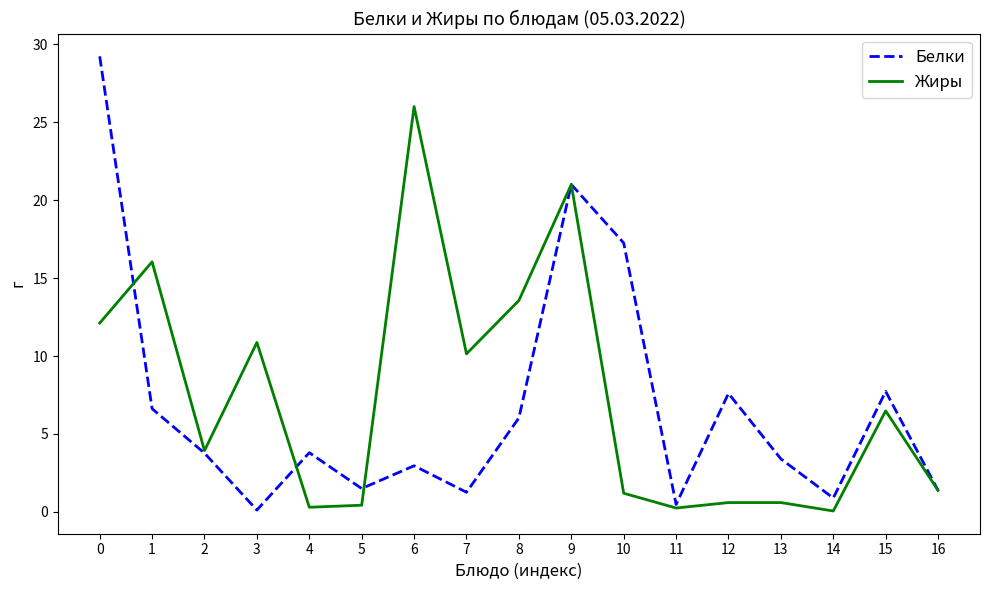

What is the difference between the maximum and minimum values in the Жиры series?

25.9